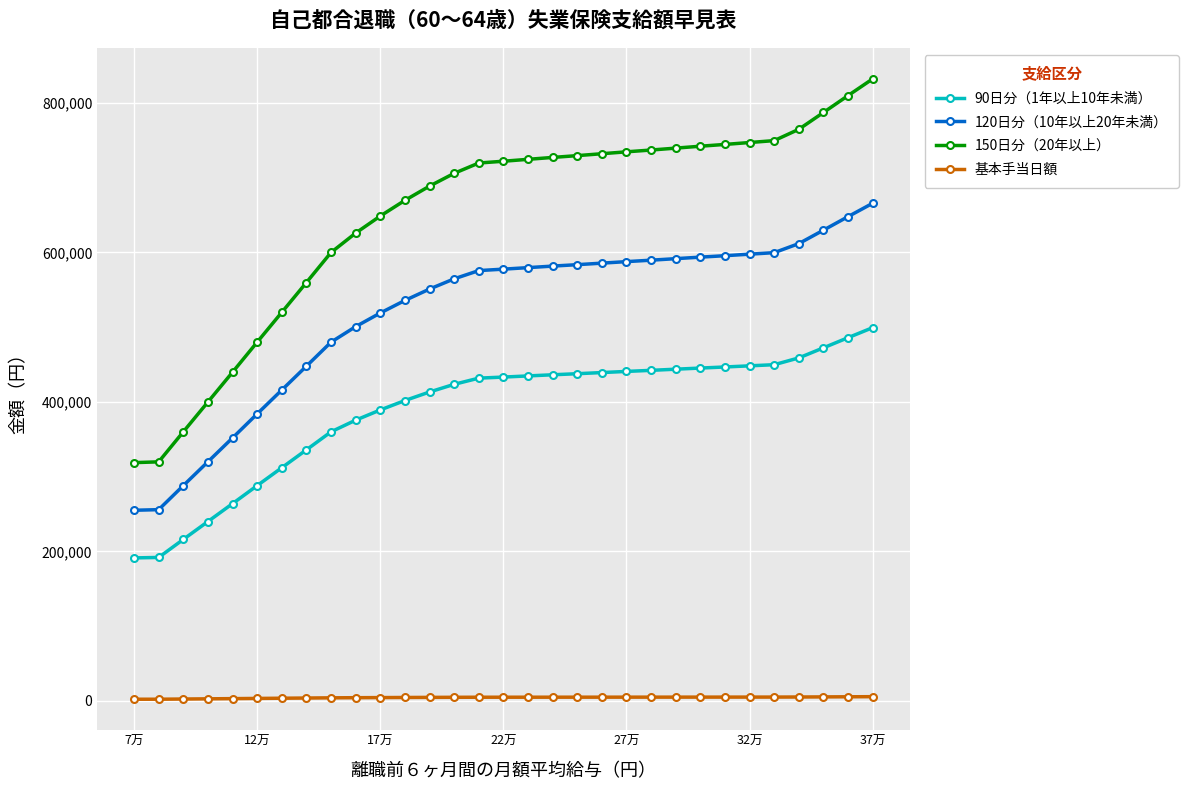

Rank the series by their maximum value, from highest to lowest.

150日分（20年以上）, 120日分（10年以上20年未満）, 90日分（1年以上10年未満）, 基本手当日額